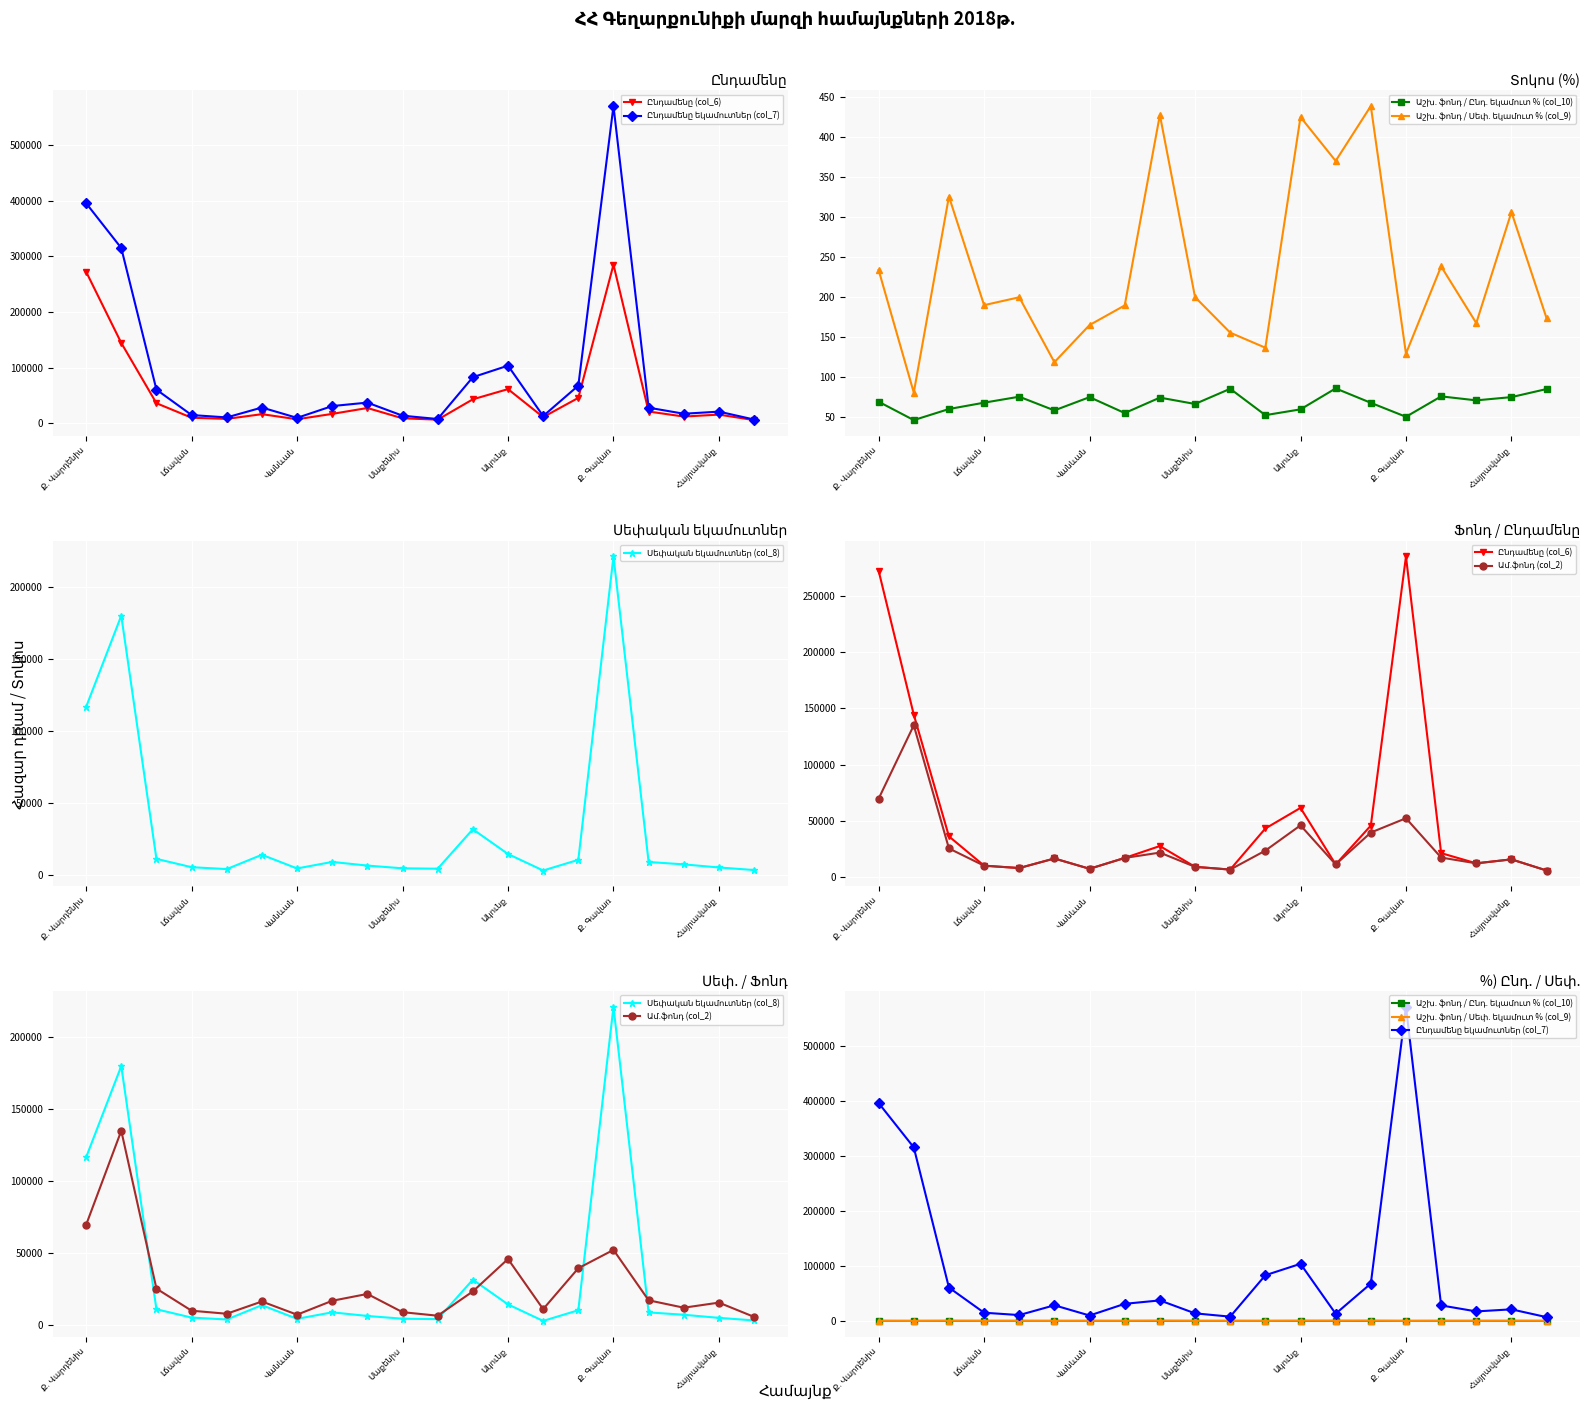

How many data points in Ընդամենը եկամուտներ (col_7) are less than 28442?

10